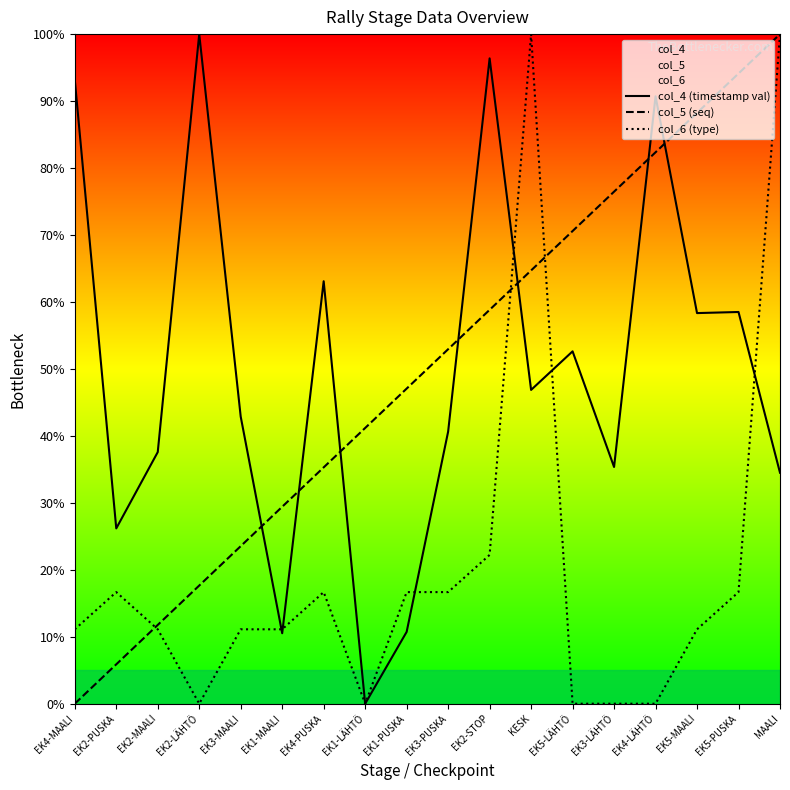

Reading left to right, transcribe all the data shown in this chart.

col_4 (timestamp val): 93.2	26.2	37.6	100.0	42.9	10.5	63.1	0.0	10.7	40.6	96.4	46.9	52.6	35.4	90.7	58.3	58.5	34.5
col_5 (seq): 0.0	5.9	11.8	17.6	23.5	29.4	35.3	41.2	47.1	52.9	58.8	64.7	70.6	76.5	82.4	88.2	94.1	100.0
col_6 (type): 11.1	16.7	11.1	0.0	11.1	11.1	16.7	0.0	16.7	16.7	22.2	100.0	0.0	0.0	0.0	11.1	16.7	100.0